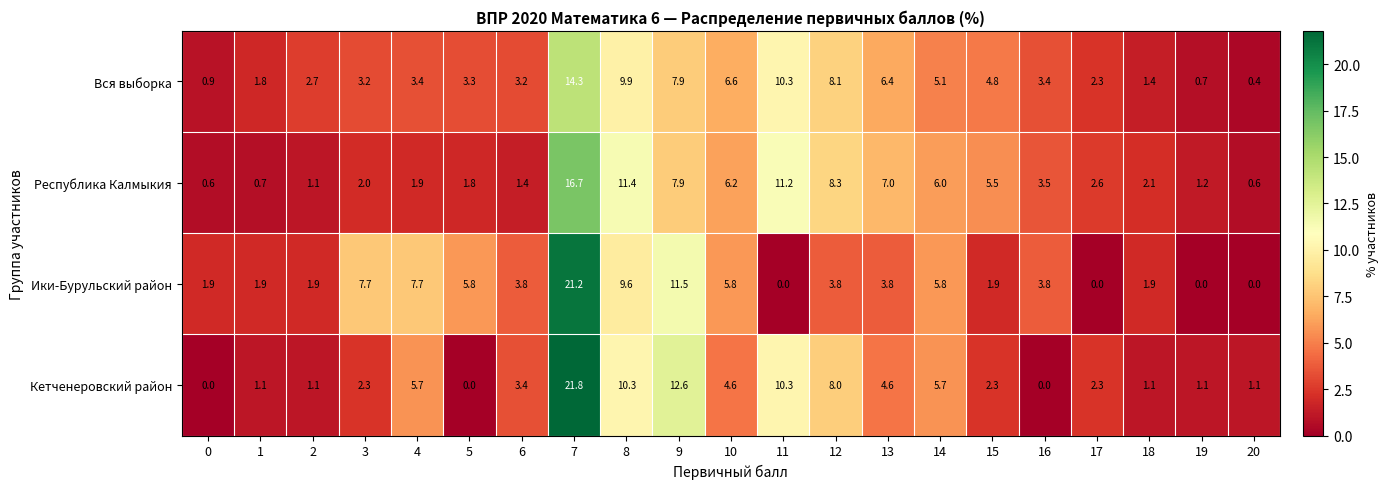

What is the approximate value of Республика Калмыкия at 5?

1.8